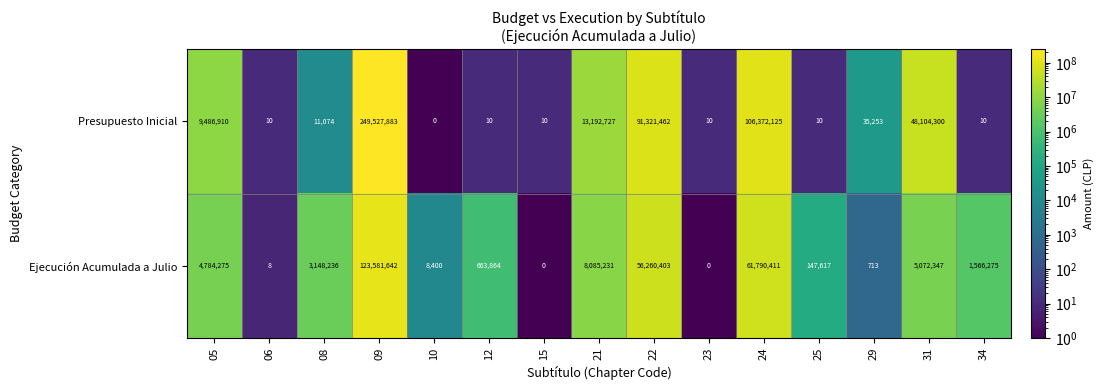

Reading left to right, list all the values displayed in this chart.

Presupuesto Inicial: 9486910	10	11074	249527883	0	10	10	13192727	91321462	10	106372125	10	35253	48104300	10
Ejecución Acumulada a Julio: 4784275	8	3148236	123581642	8400	663864	0	8085231	56260403	0	61790411	147617	713	5072347	1566275